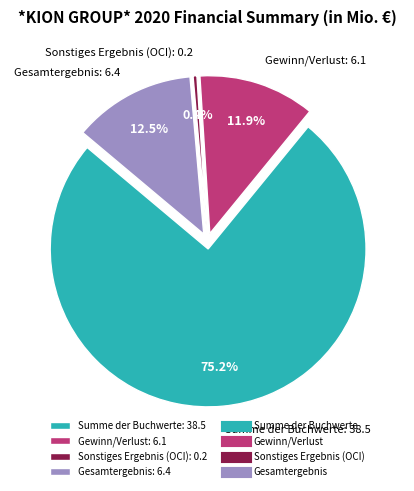

Which category has the biggest portion of the pie?

Summe der Buchwerte: 38.5